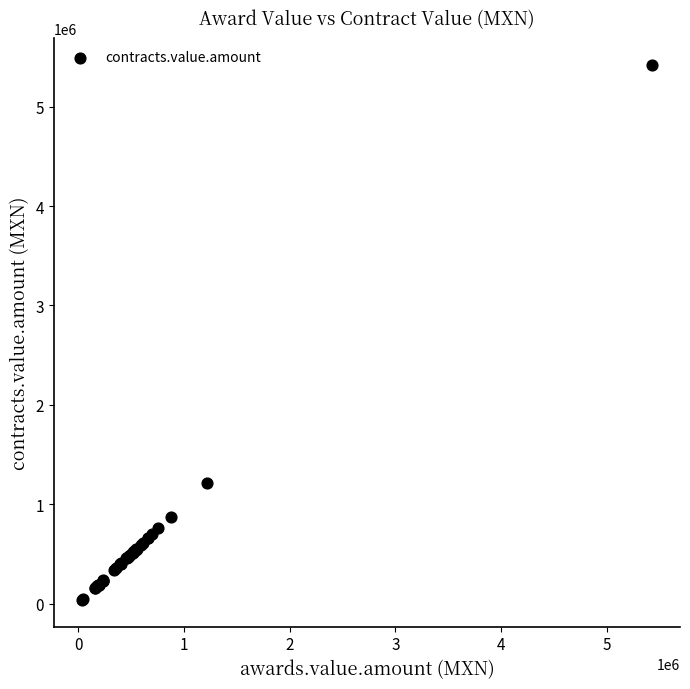

What Y value in the scatter plot is closest to 2730070?

1217431.1